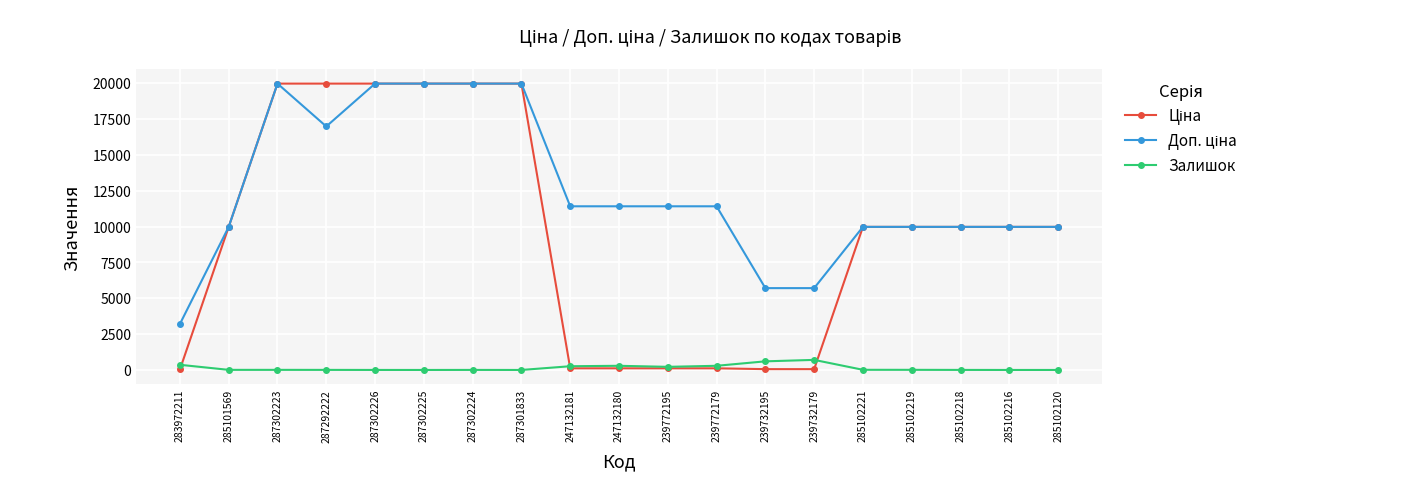

The Залишок series shows 0.0 at 287301833. True or false?

True